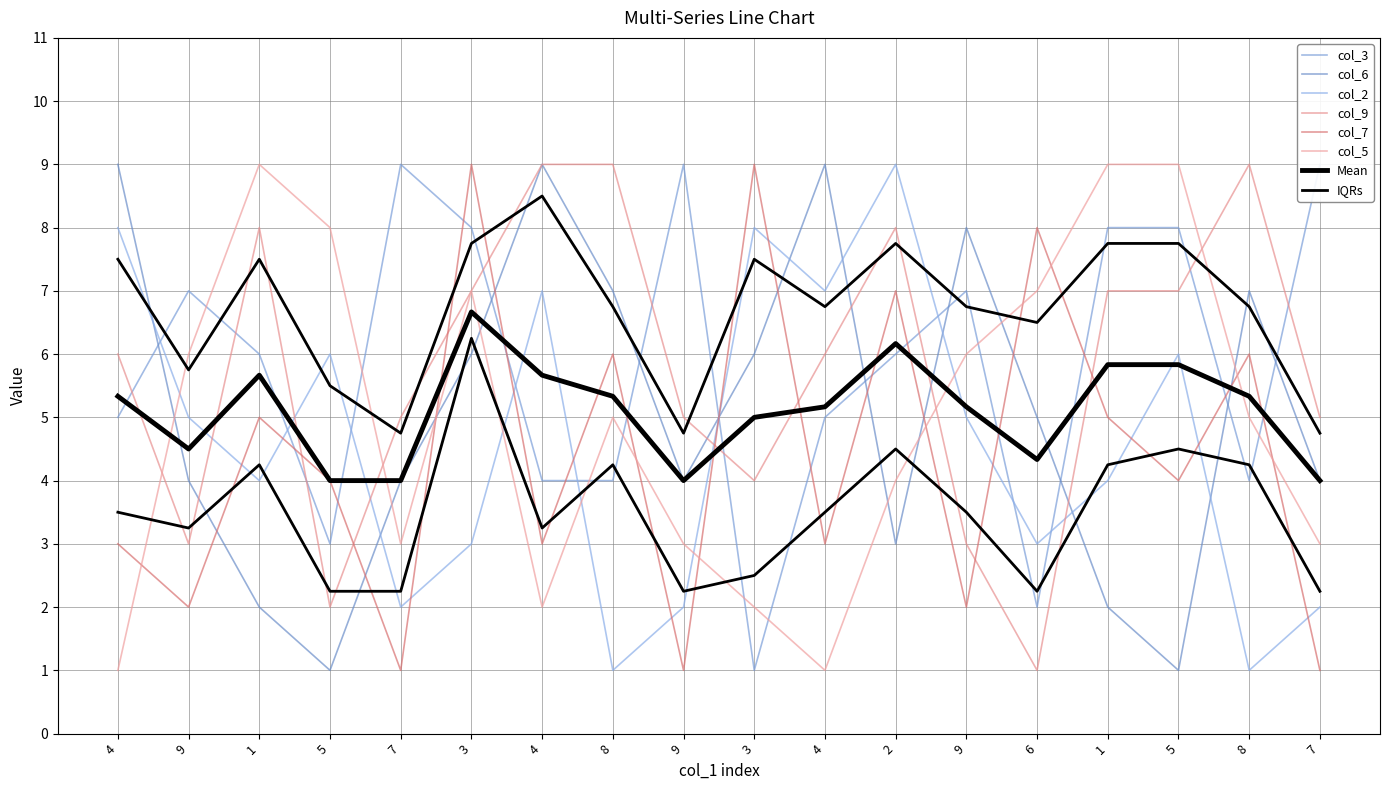

Reading left to right, extract all data points from this chart.

col_3: 4=5	9=7	1=6	5=3	7=9	3=8	4=4	8=4	9=9	3=1	4=5	2=6	9=7	6=2	1=8	5=8	8=4	7=9
col_9: 4=6	9=3	1=8	5=2	7=5	3=7	4=9	8=9	9=5	3=4	4=6	2=8	9=3	6=1	1=7	5=7	8=9	7=5
col_6: 4=9	9=4	1=2	5=1	7=4	3=6	4=9	8=7	9=4	3=6	4=9	2=3	9=8	6=5	1=2	5=1	8=7	7=4
col_7: 4=3	9=2	1=5	5=4	7=1	3=9	4=3	8=6	9=1	3=9	4=3	2=7	9=2	6=8	1=5	5=4	8=6	7=1
col_2: 4=8	9=5	1=4	5=6	7=2	3=3	4=7	8=1	9=2	3=8	4=7	2=9	9=5	6=3	1=4	5=6	8=1	7=2
col_5: 4=1	9=6	1=9	5=8	7=3	3=7	4=2	8=5	9=3	3=2	4=1	2=4	9=6	6=7	1=9	5=9	8=5	7=3